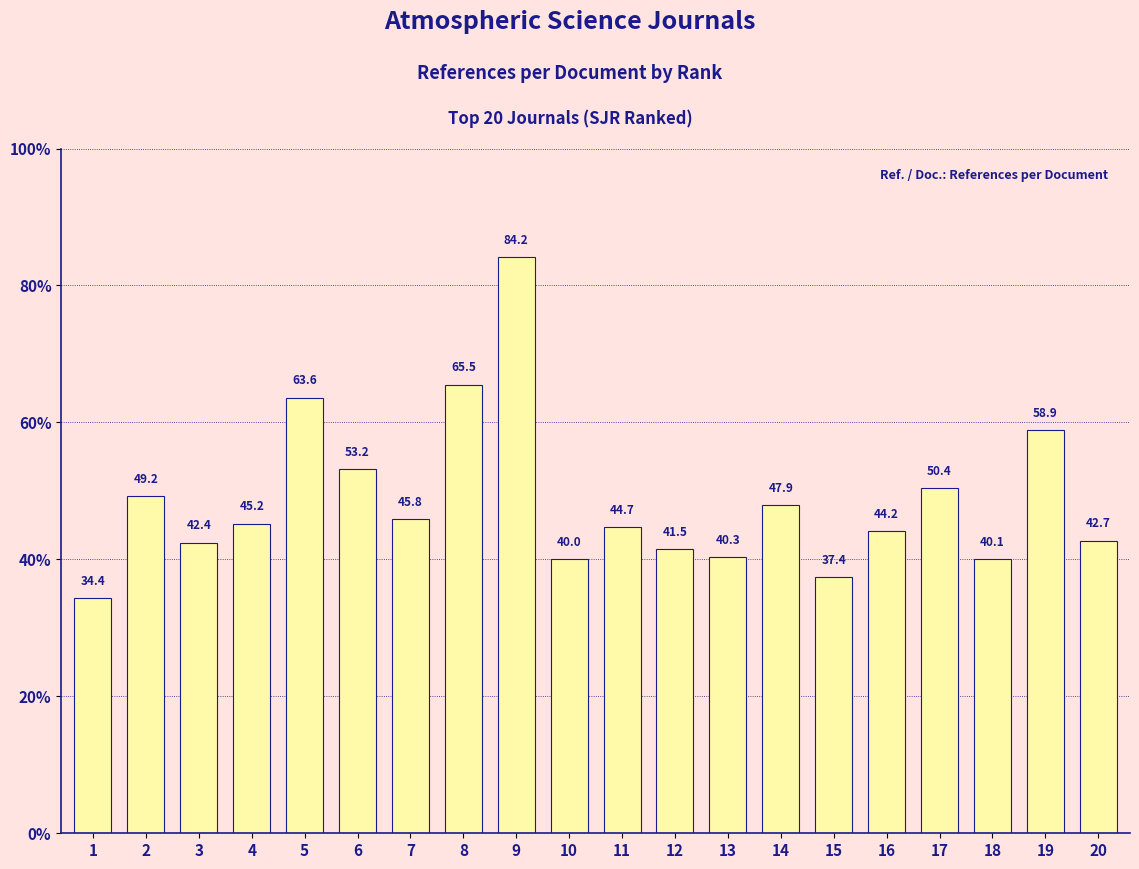

What is the difference between the second highest and second lowest values?

28.2